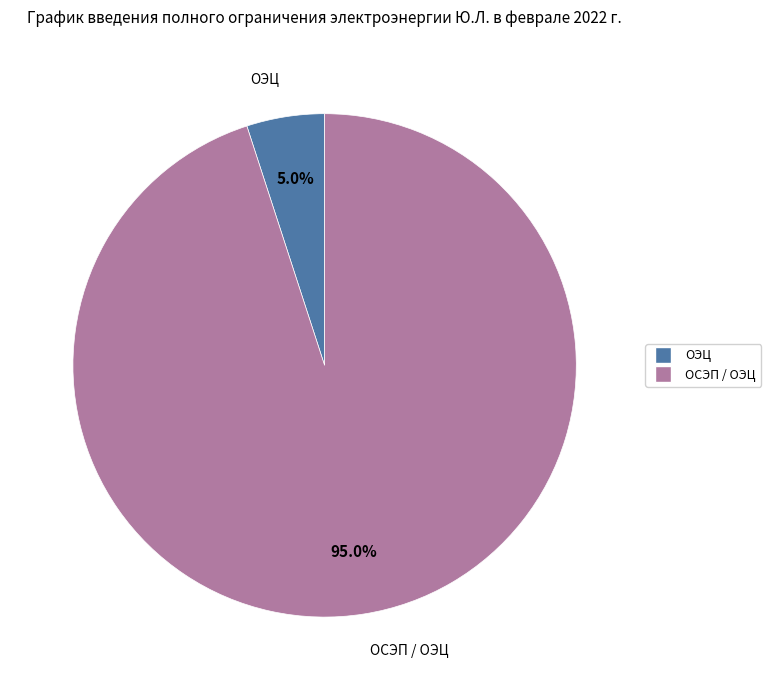

Does any single category account for the majority?

Yes